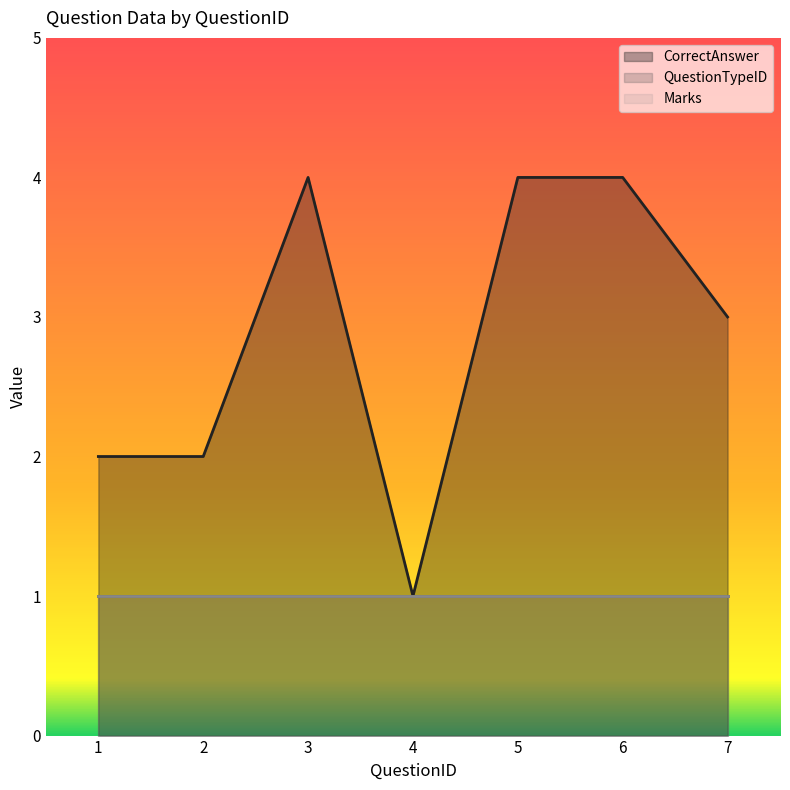

Reading left to right, list all the values displayed in this chart.

Marks: 1=1	2=1	3=1	4=1	5=1	6=1	7=1
QuestionTypeID: 1=1	2=1	3=1	4=1	5=1	6=1	7=1
CorrectAnswer: 1=2	2=2	3=4	4=1	5=4	6=4	7=3